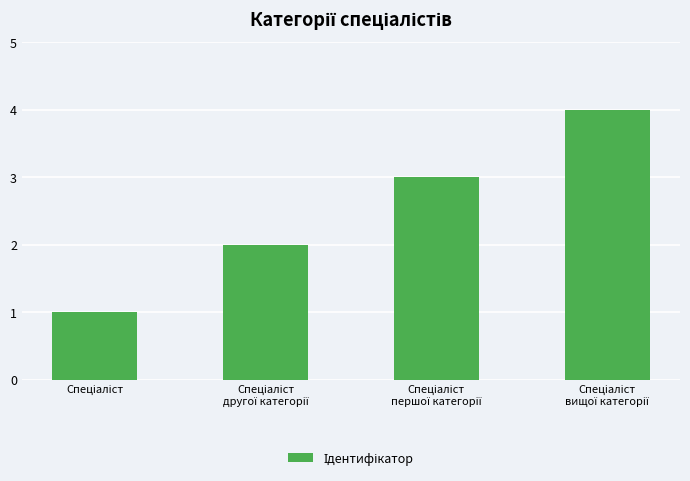

What is the difference between the maximum and minimum values?

3